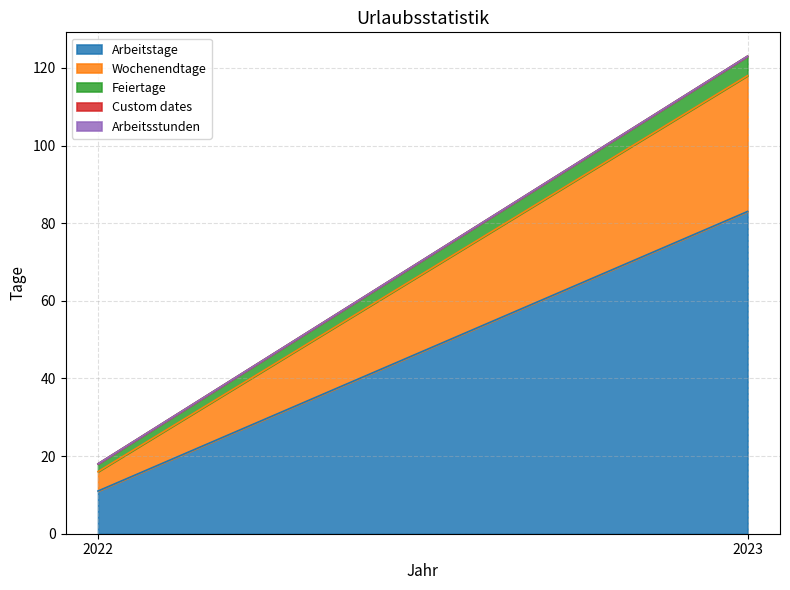

How many lines are shown in the chart?

5